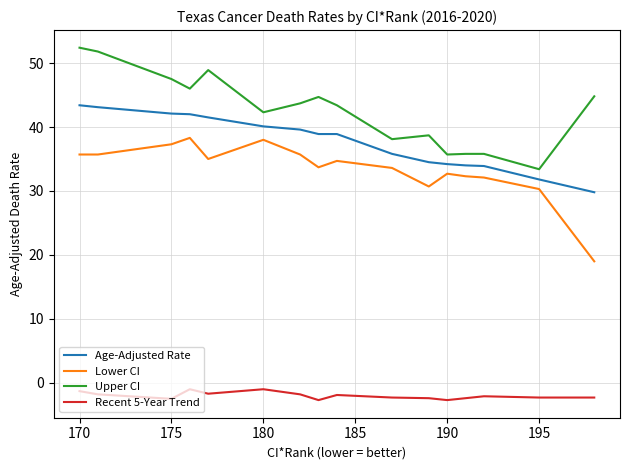

Is it true that Recent 5-Year Trend equals -1.7 at 12?

False